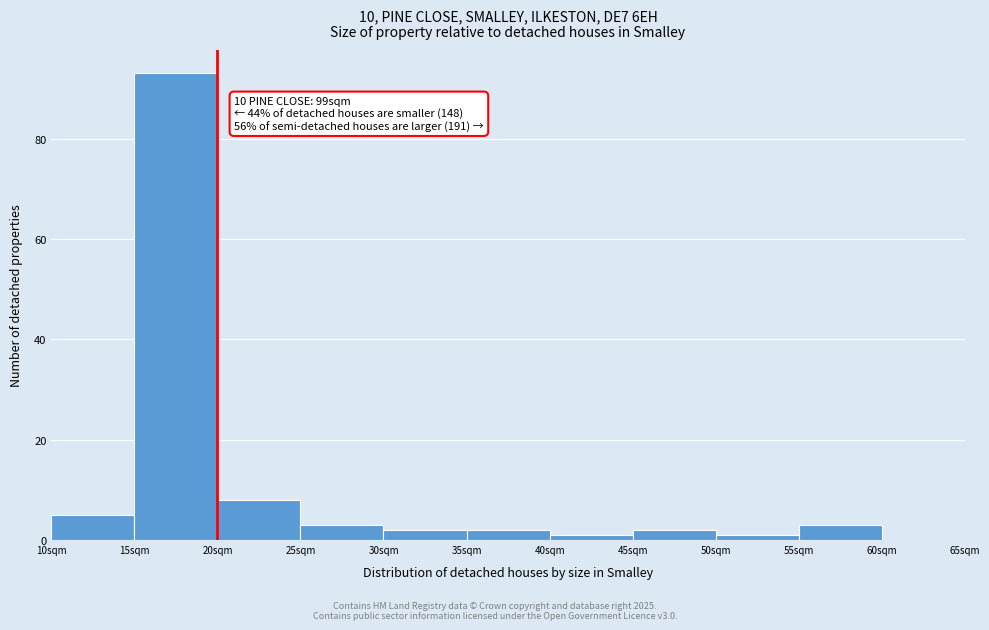

Over which range of the x-axis is the bar tallest?

15 to 20